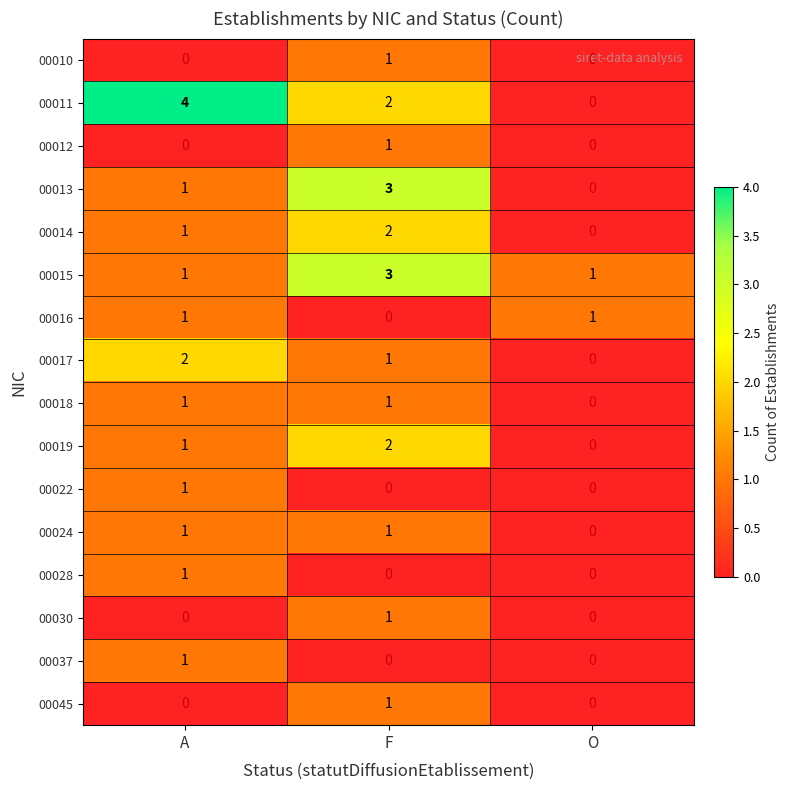

Which category has the highest value across all series?

A